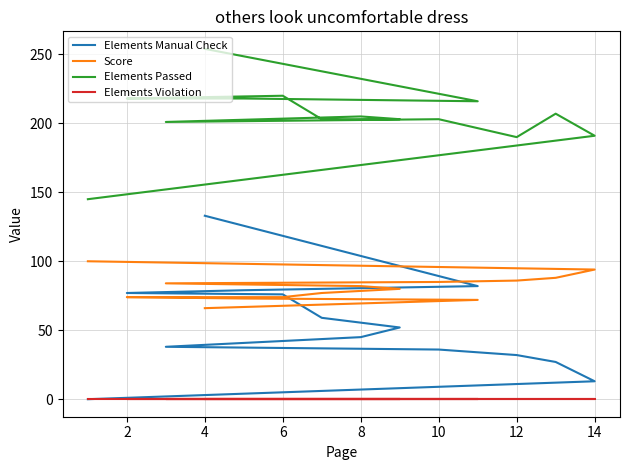

True or false: Elements Violation and Score intersect in this chart.

False